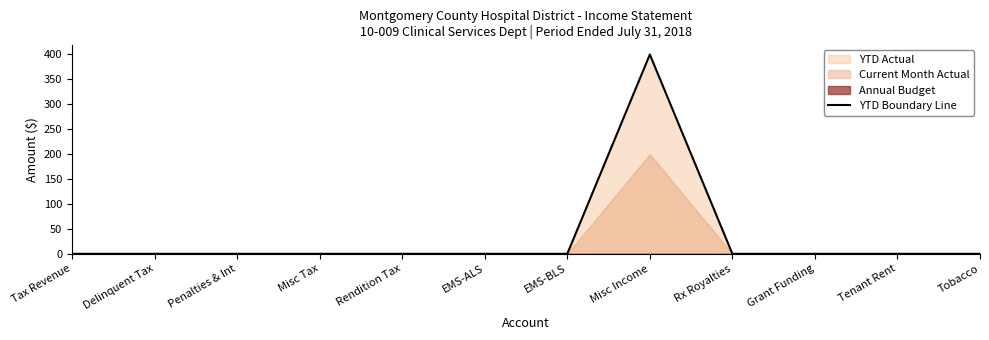

How many points are higher than both their immediate neighbors (excluding endpoints)?

1